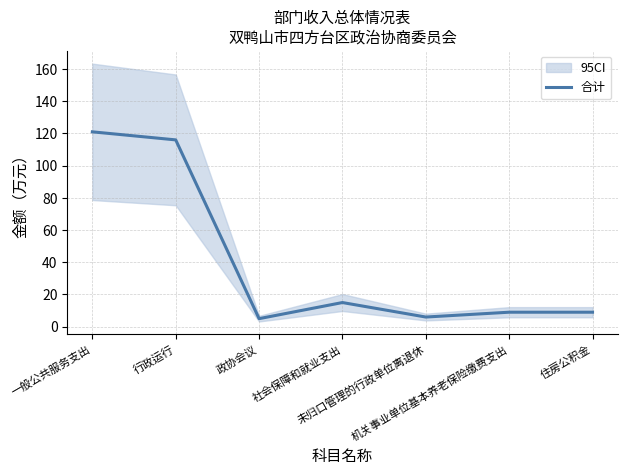

What is the change in value from 一般公共服务支出 to 未归口管理的行政单位离退休?

-115